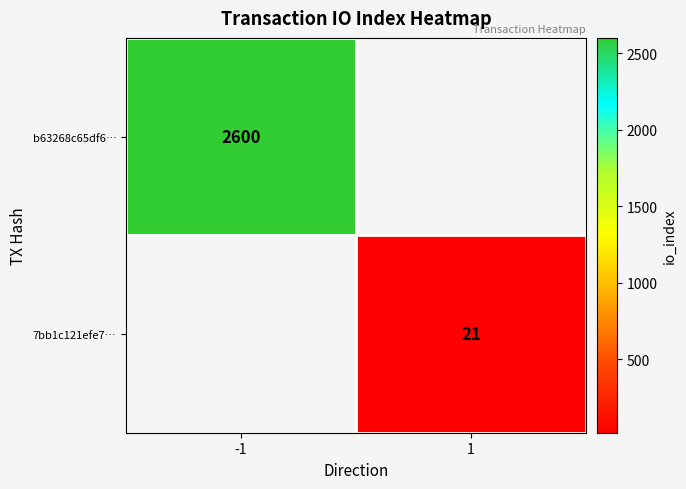

True or false: b63268c65df6… has a value of 2600 at -1.

True